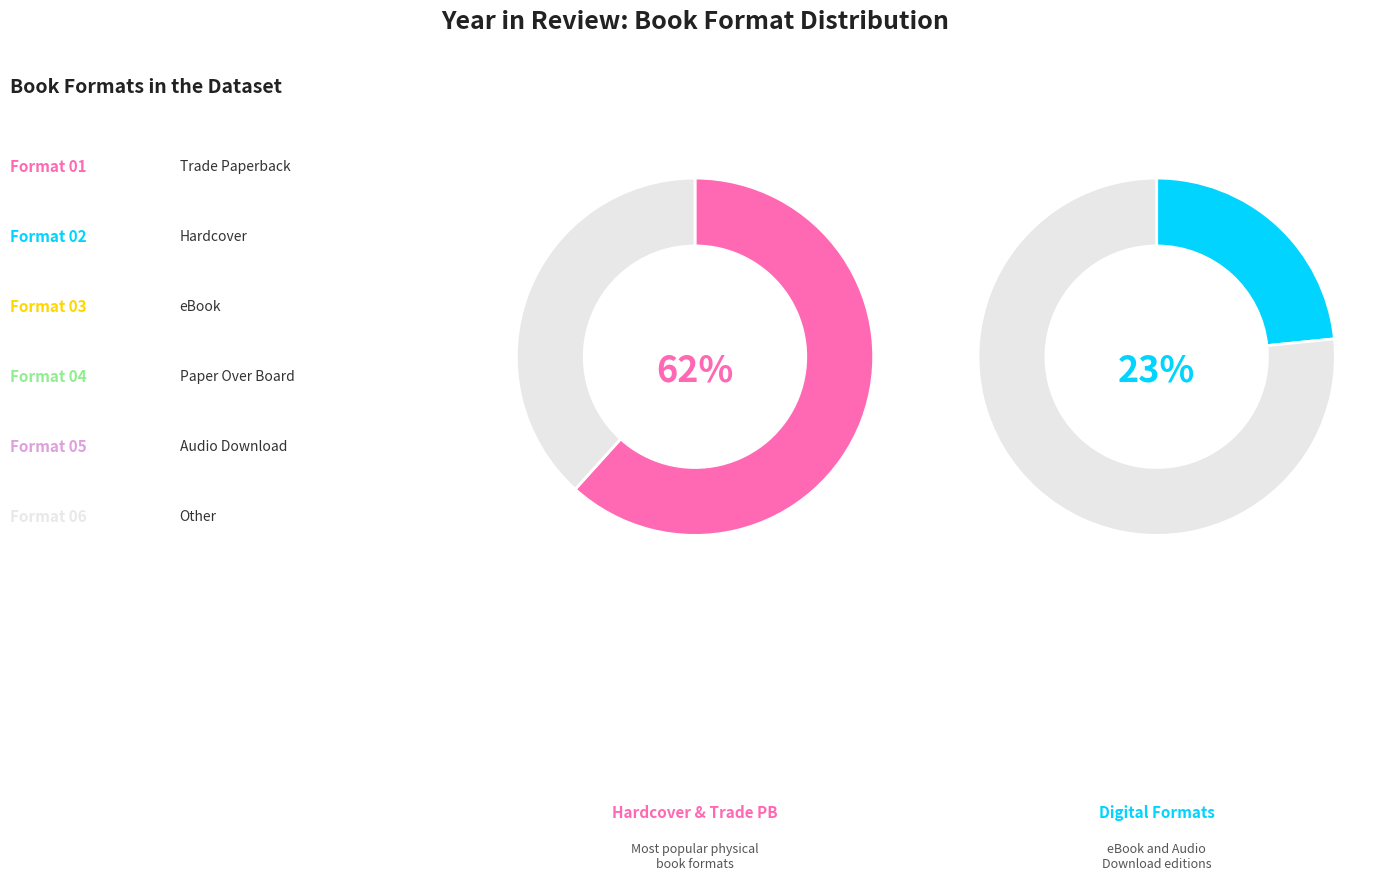

Does Other represent more than half of the total?

No